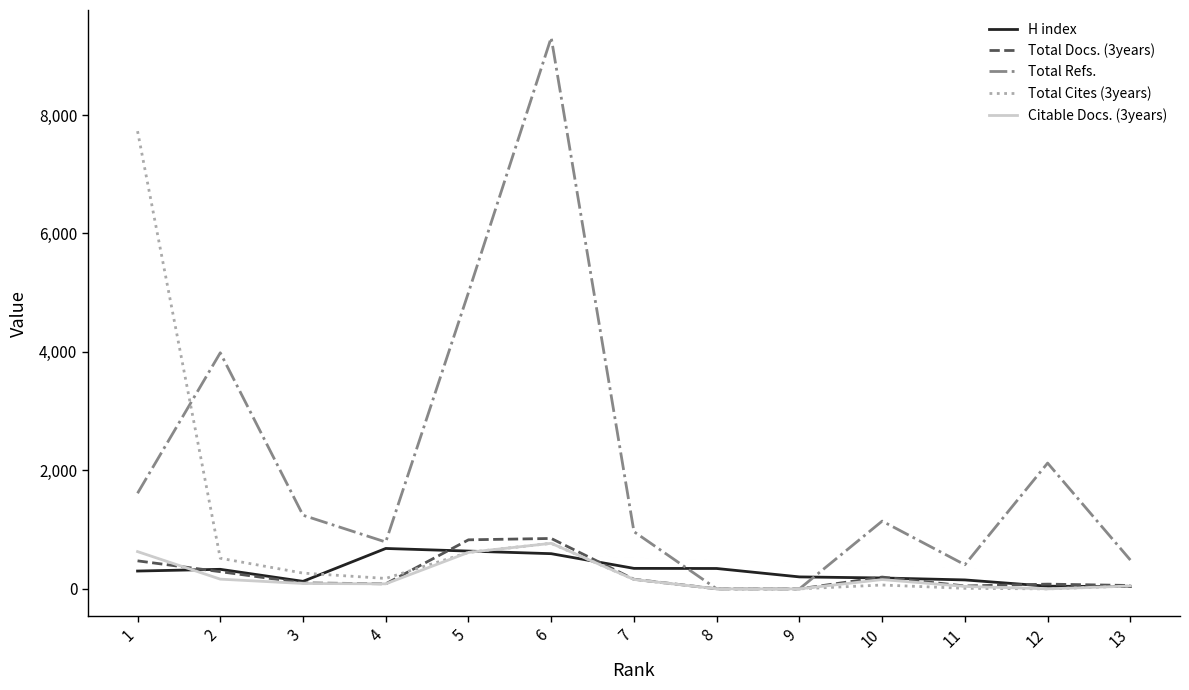

The value of Total Refs. at 6 is 9308. True or false?

True